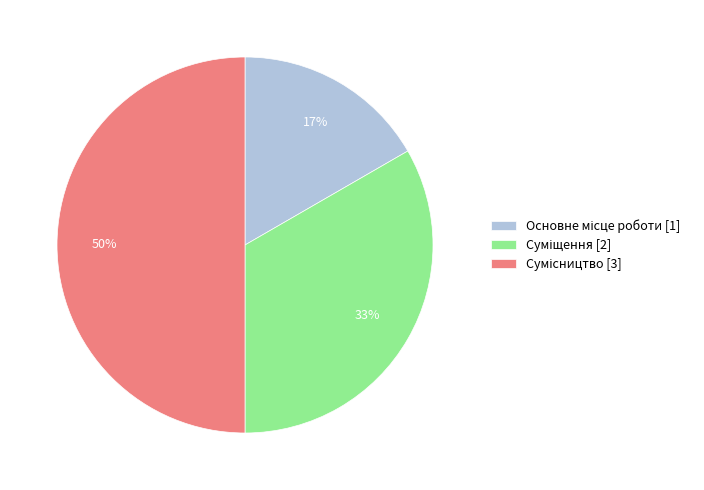

To the nearest percent, what is the average slice percentage?

33%